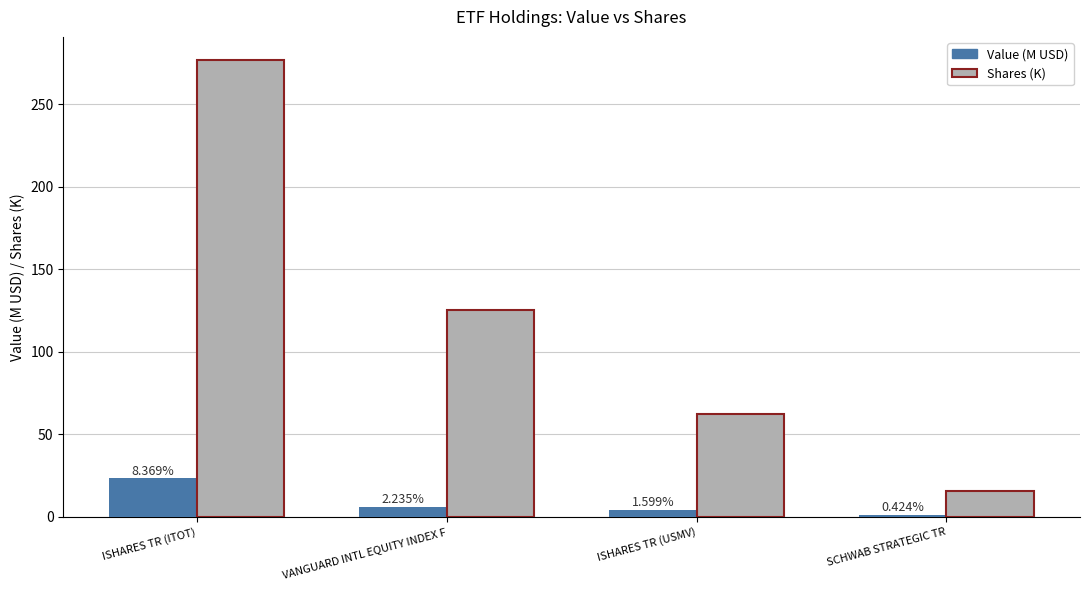

Reading left to right, transcribe all the data shown in this chart.

Value (M USD): ISHARES TR (ITOT)=23.5	VANGUARD INTL EQUITY INDEX F=6.3	ISHARES TR (USMV)=4.5	SCHWAB STRATEGIC TR=1.2
Shares (K): ISHARES TR (ITOT)=277.1	VANGUARD INTL EQUITY INDEX F=125.1	ISHARES TR (USMV)=62.3	SCHWAB STRATEGIC TR=15.7